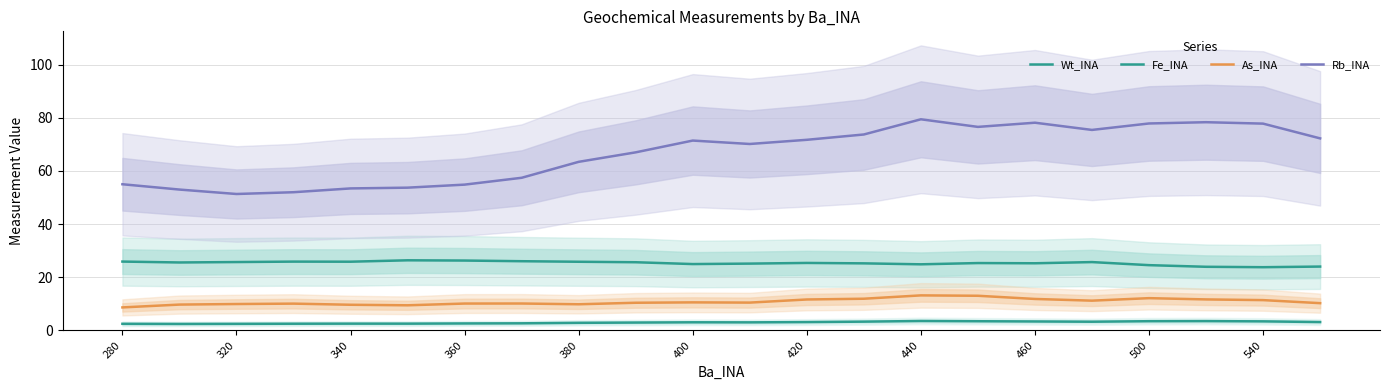

How many data points in Rb_INA are less than 71?

11